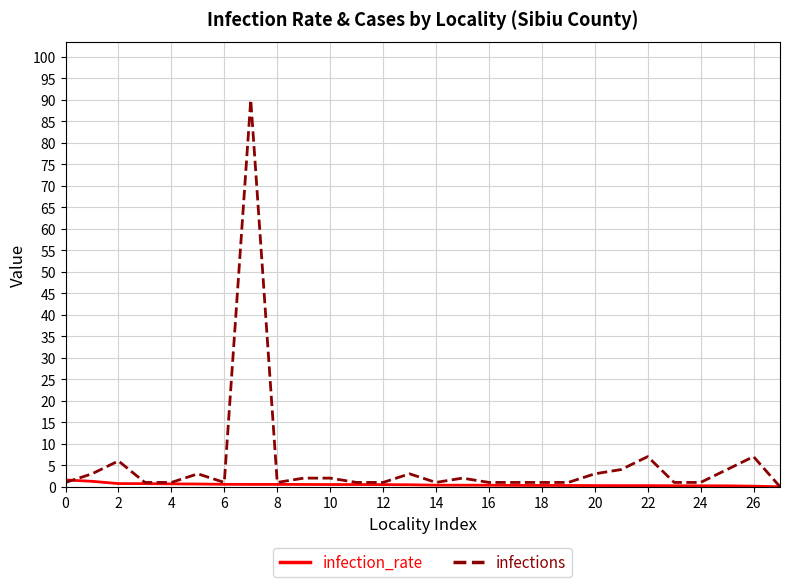

Rank the series by their maximum value, from lowest to highest.

infection_rate, infections